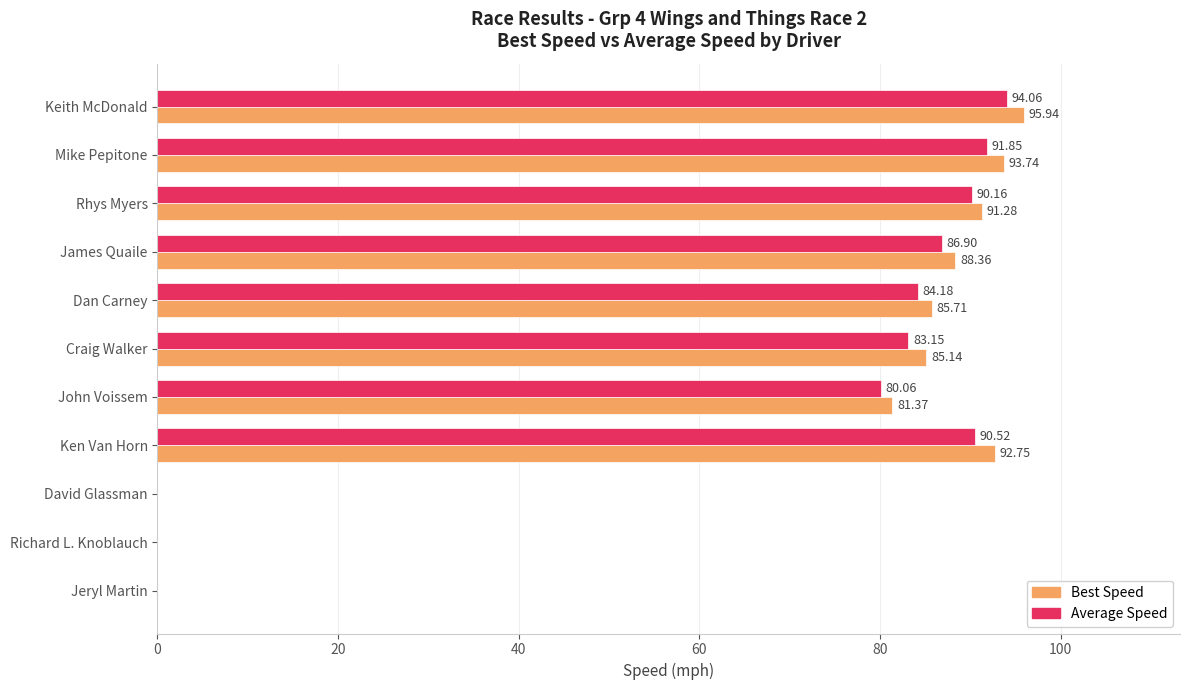

Between Keith McDonald and James Quaile, which series saw the biggest shift?

Best Speed